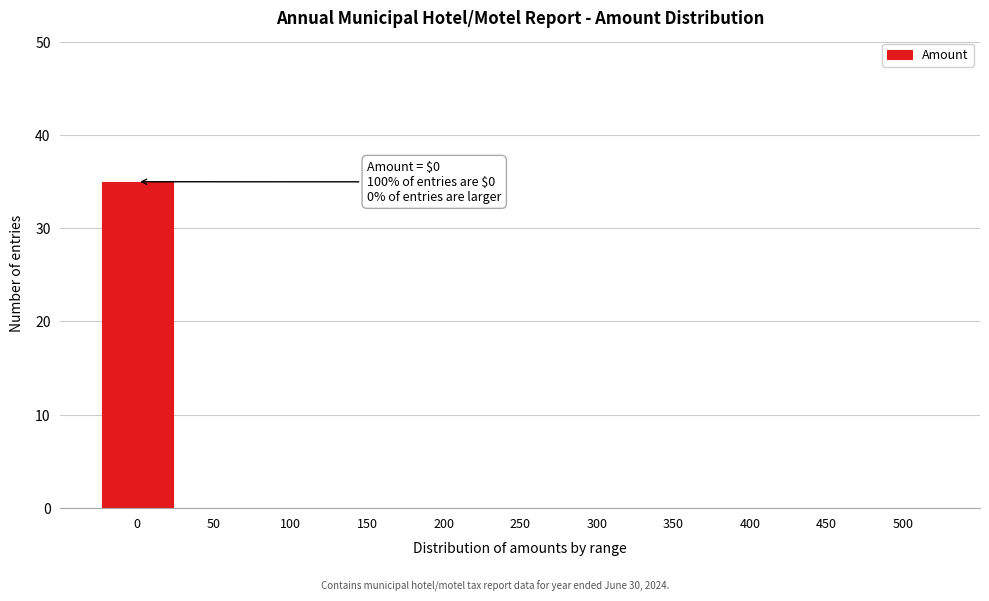

Which range on the x-axis has the tallest bar?

-25 to 25